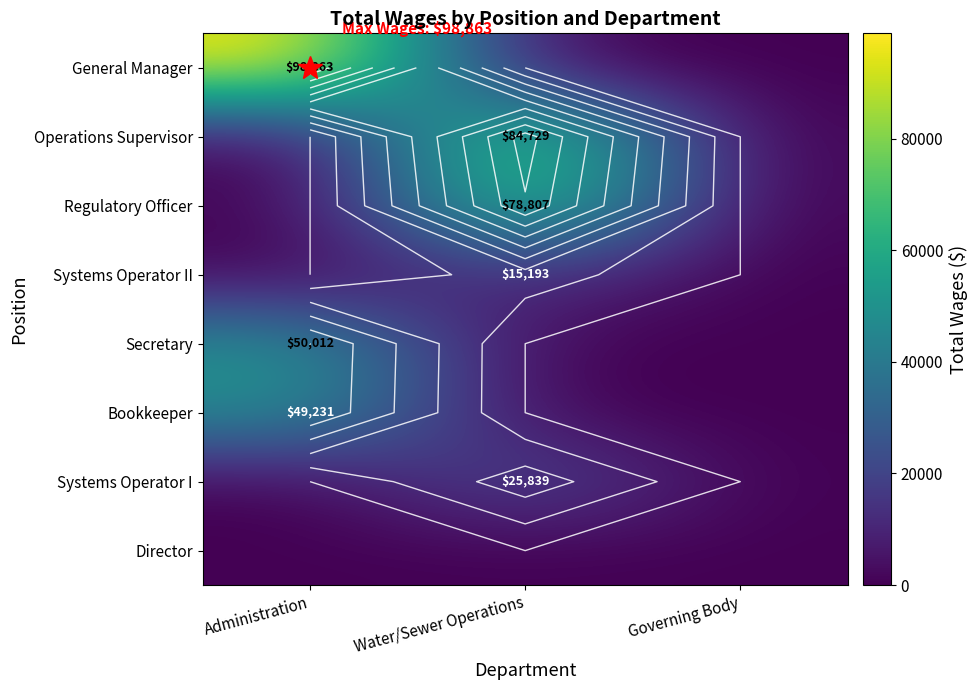

Which label corresponds to the smallest value in the chart?

Water/Sewer Operations